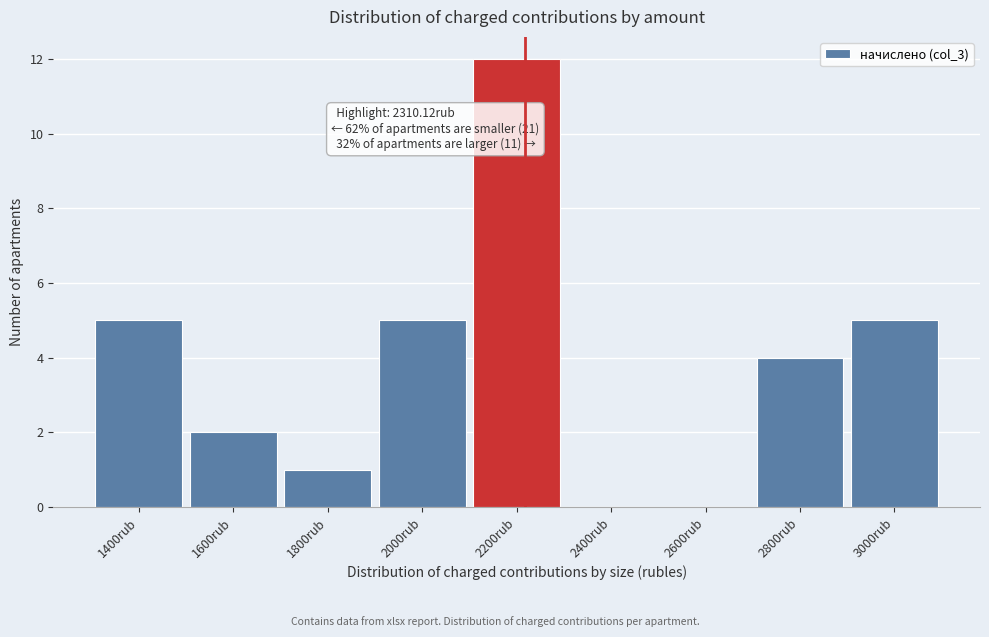

Reading right to left, transcribe all the data shown in this chart.

3000rub=5	2800rub=4	2600rub=0	2400rub=0	2200rub=12	2000rub=5	1800rub=1	1600rub=2	1400rub=5